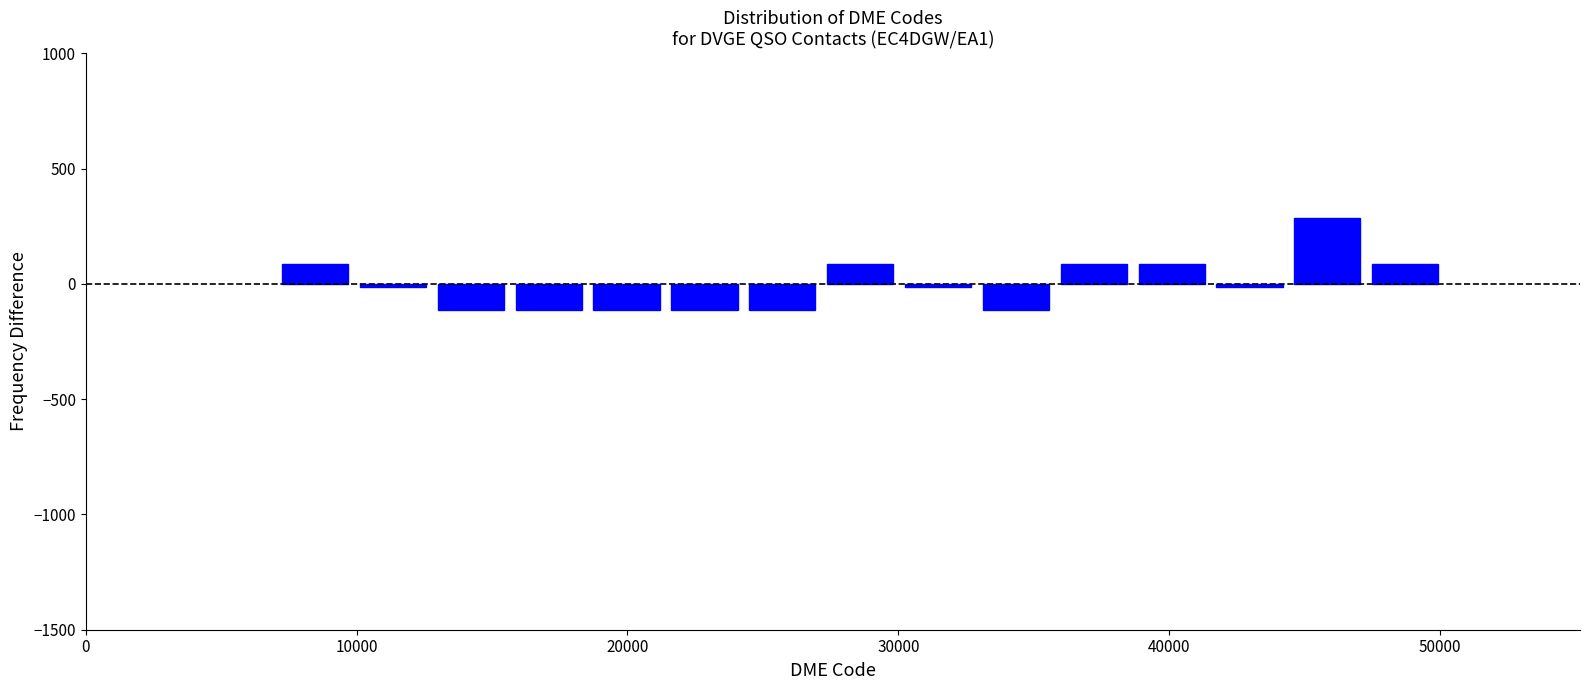

Around what value on the x-axis is the tallest bar? Give the approximate position of its centre, as read against the axis.

46000